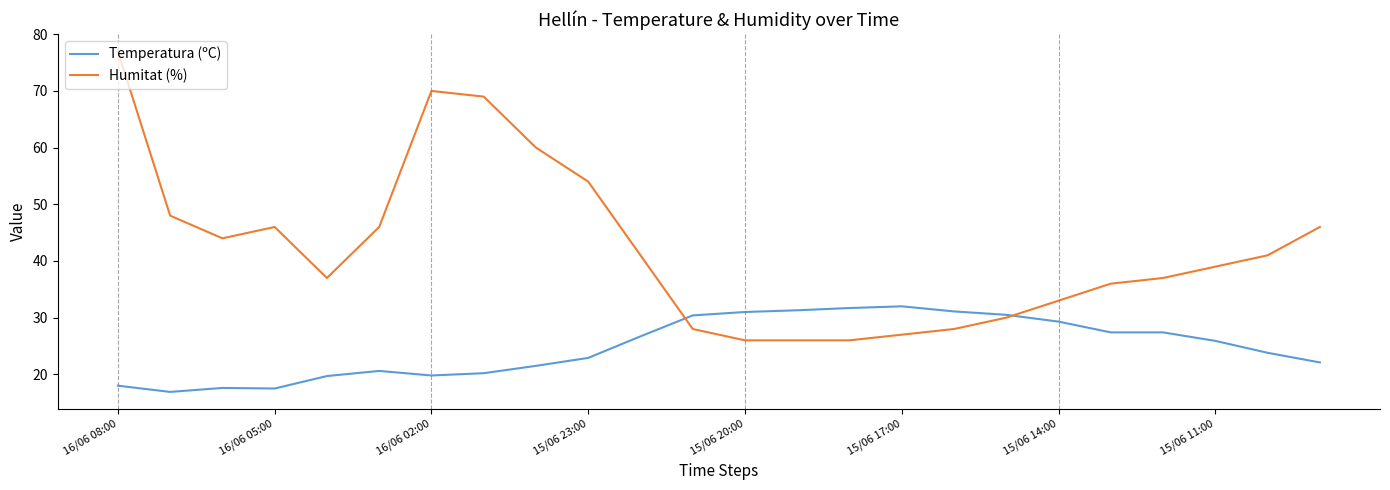

What is the highest value of the Humitat (%) series?

77.0